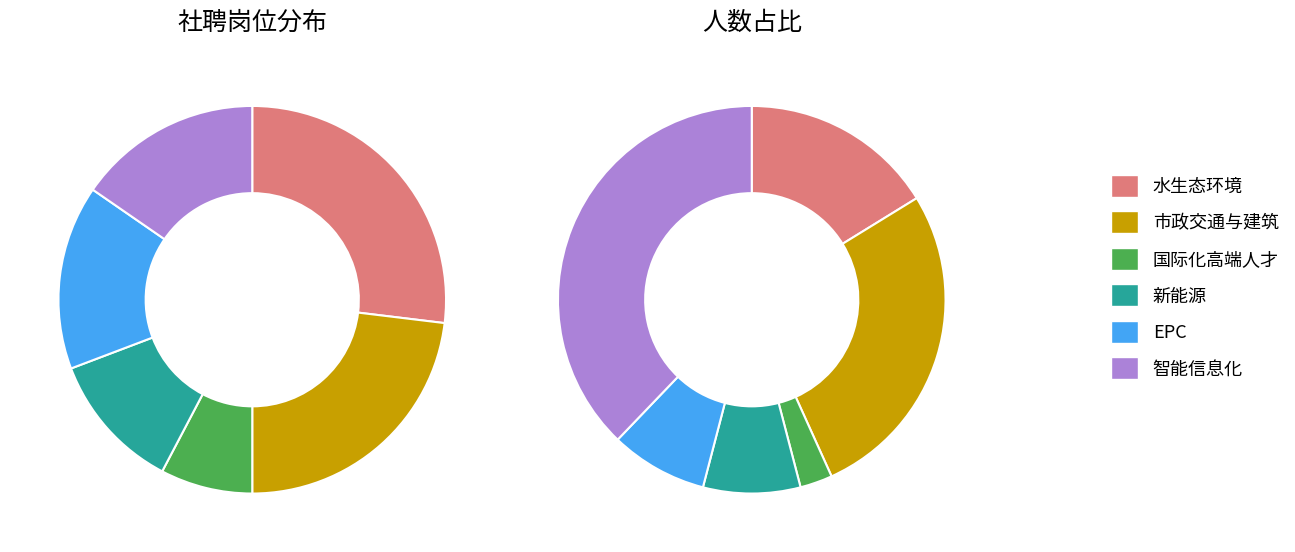

What is the ratio of the value at 市政交通与建筑 to the value at EPC?

1.5